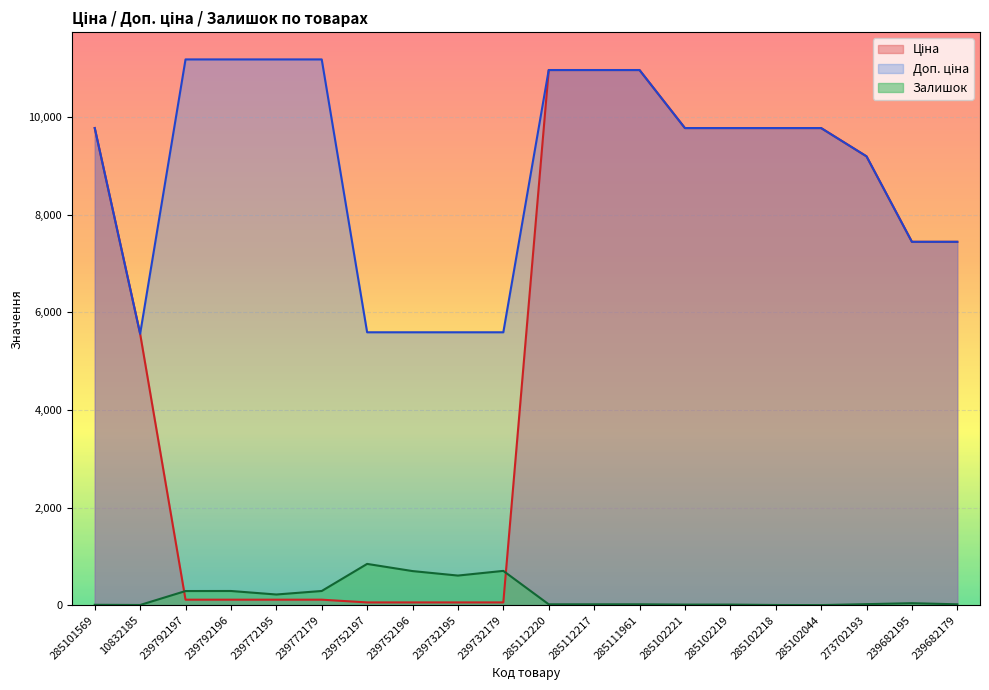

List the series in order of their overall mean, highest first.

Доп. ціна, Ціна, Залишок